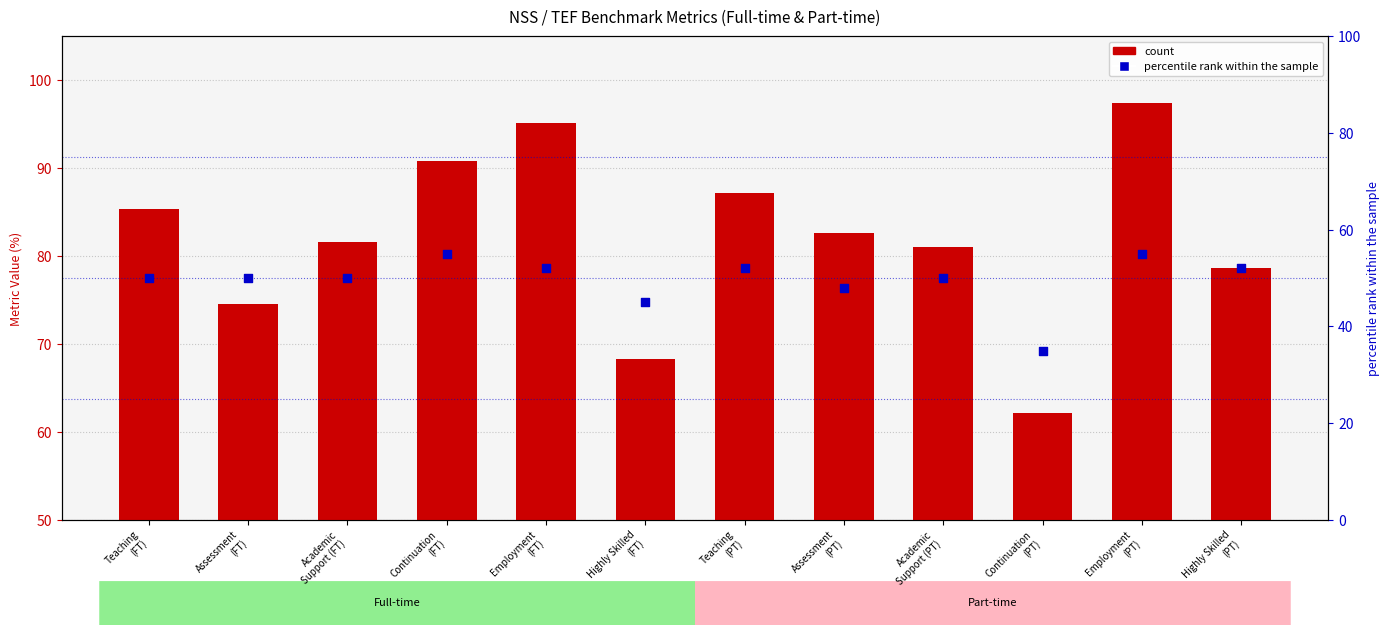

What are all the series names shown in the legend?

count, percentile rank within the sample